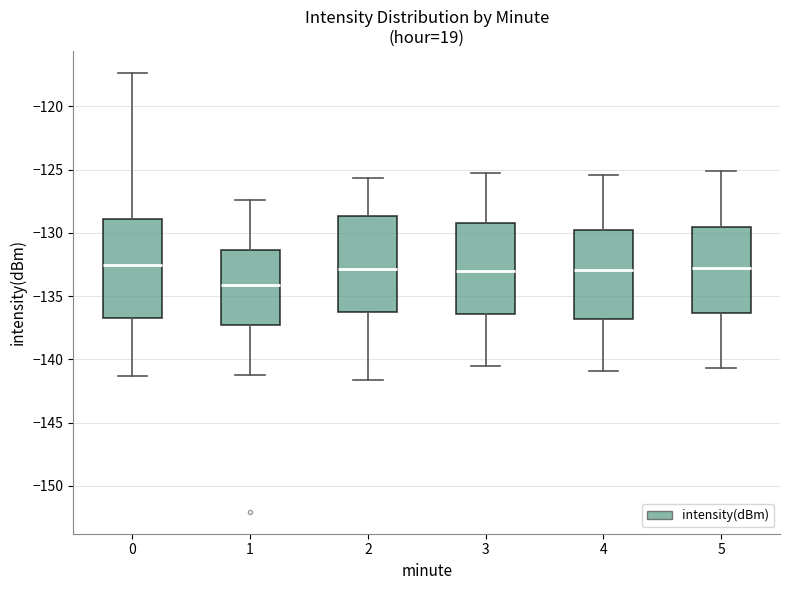

Which box has the lowest median line?

1